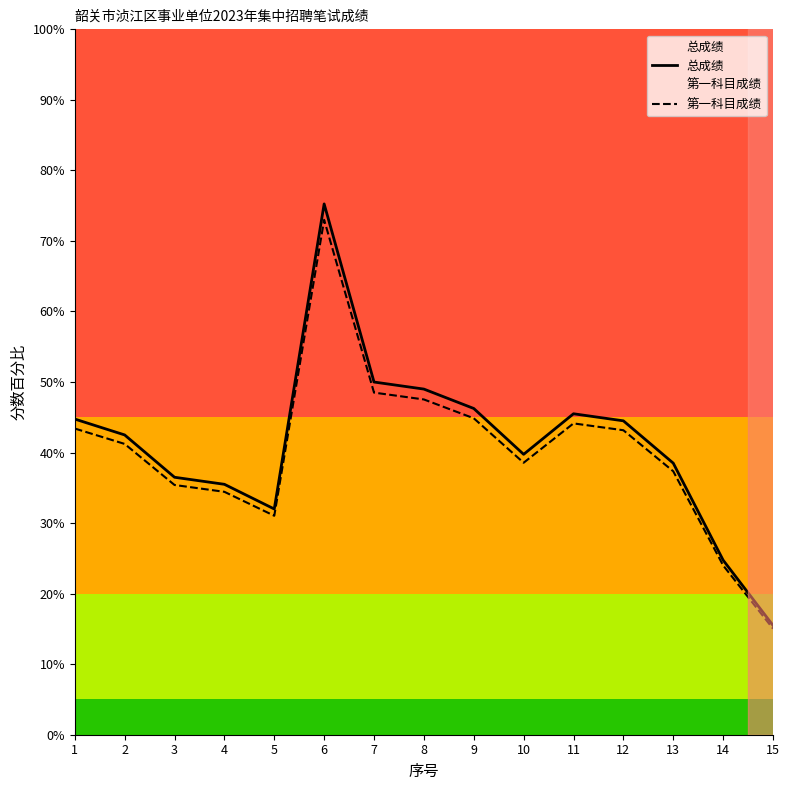

Where is the first local maximum for 总成绩?

6